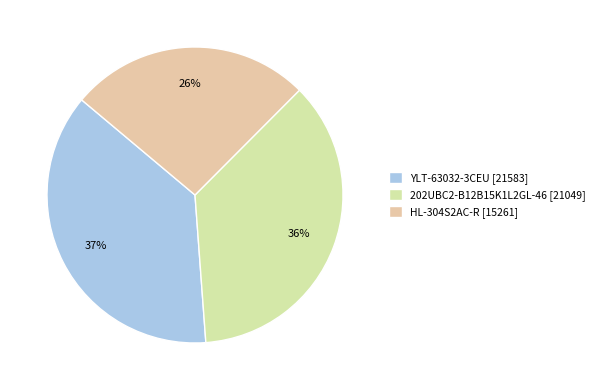

True or false: 202UBC2-B12B15K1L2GL-46 accounts for 36% of the total.

True